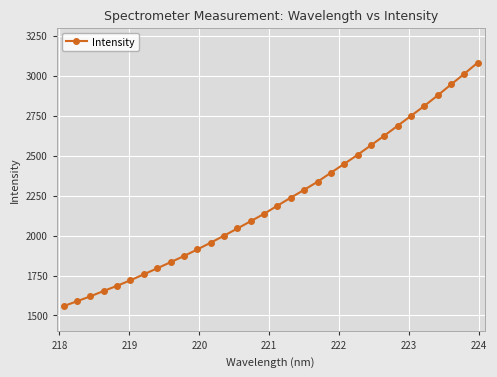

What is the value of the 19th point from the left?

2285.7